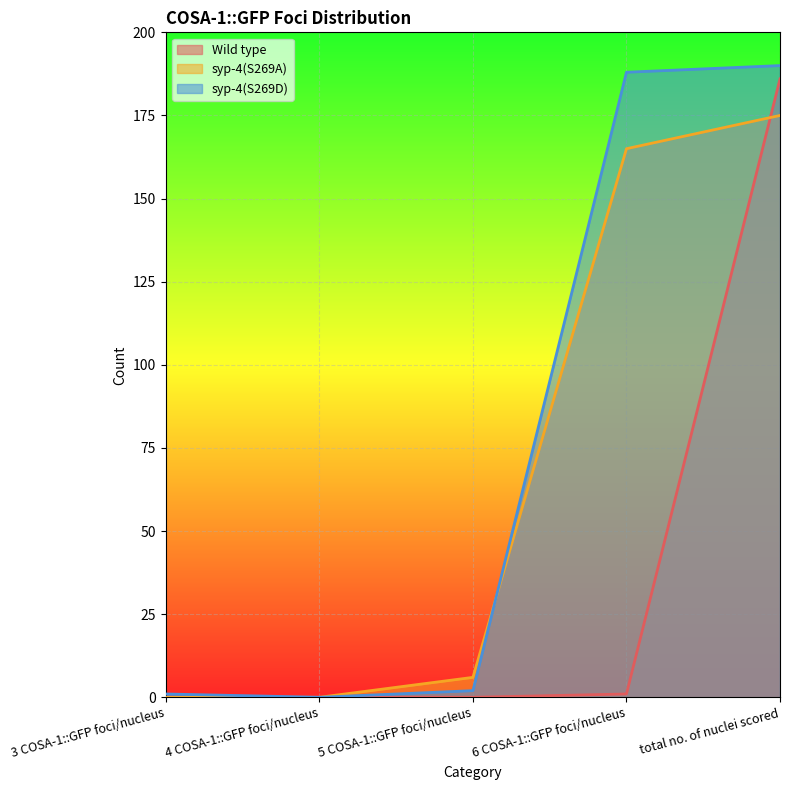

Which series has the largest range (max minus min)?

syp-4(S269D)